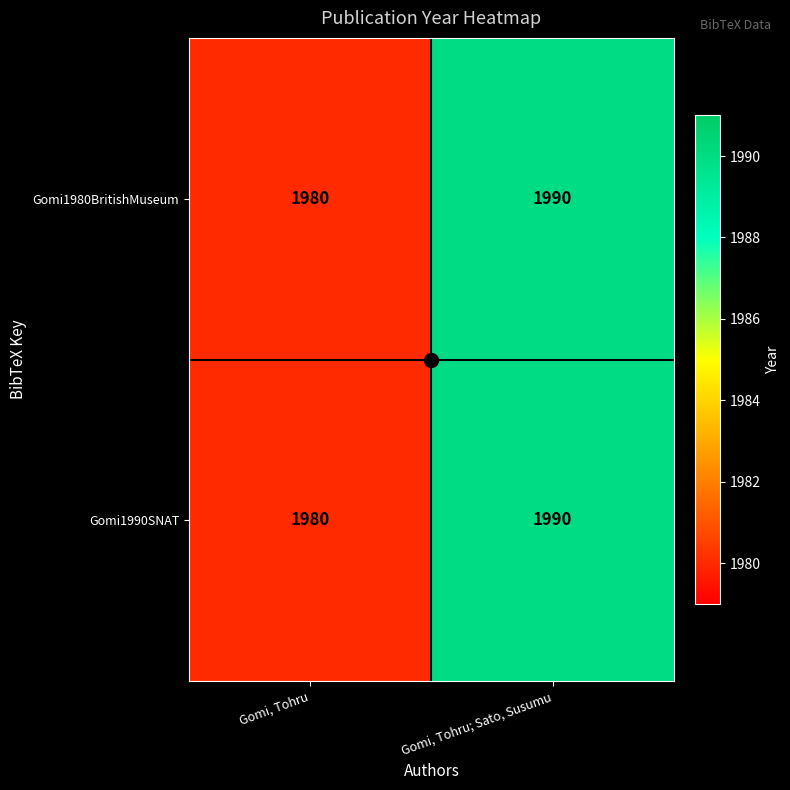

What is the average value of the Gomi1990SNAT series?

1985